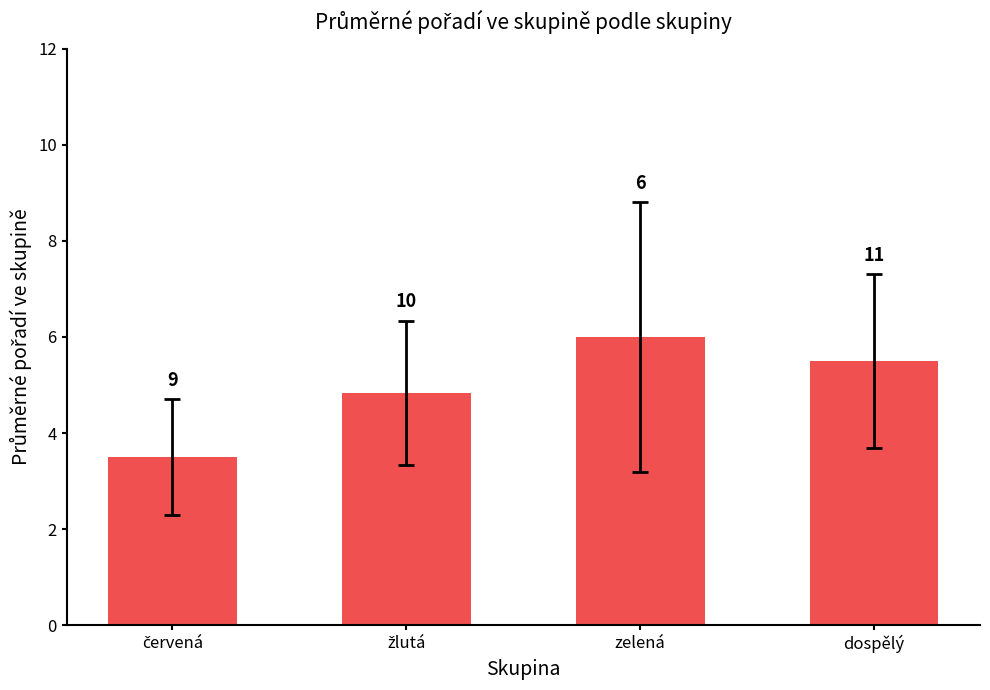

The chart shows a value of 7.9 at žlutá. True or false?

False